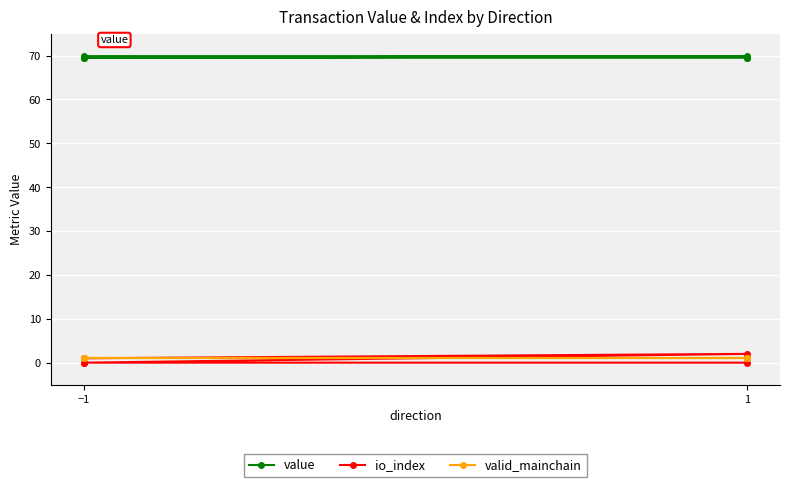

Is the value of valid_mainchain at −1 greater than the value of io_index at −1?

No